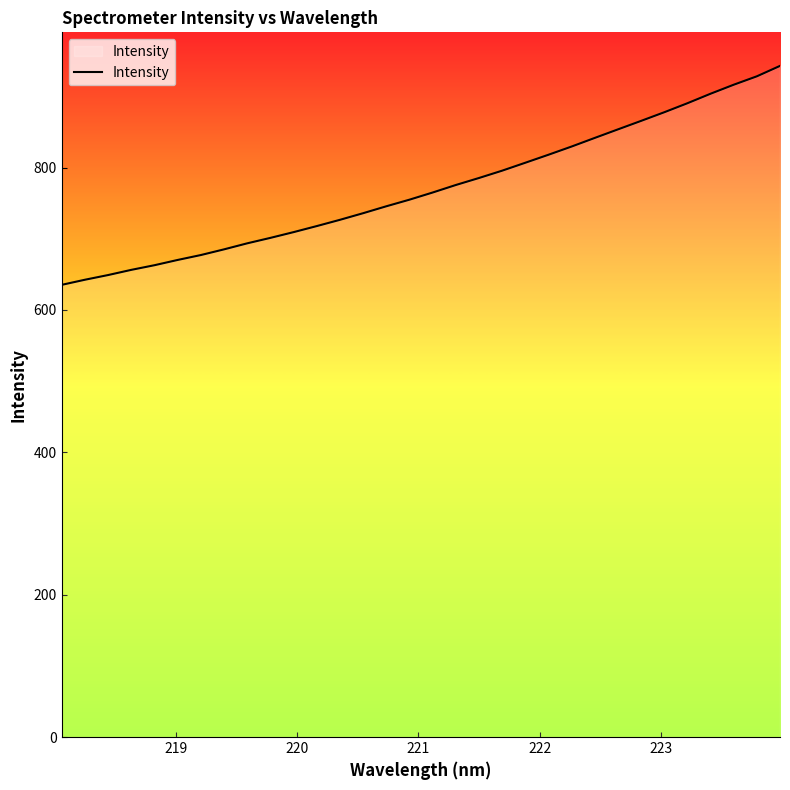

What is the difference between the maximum and minimum values?

307.6